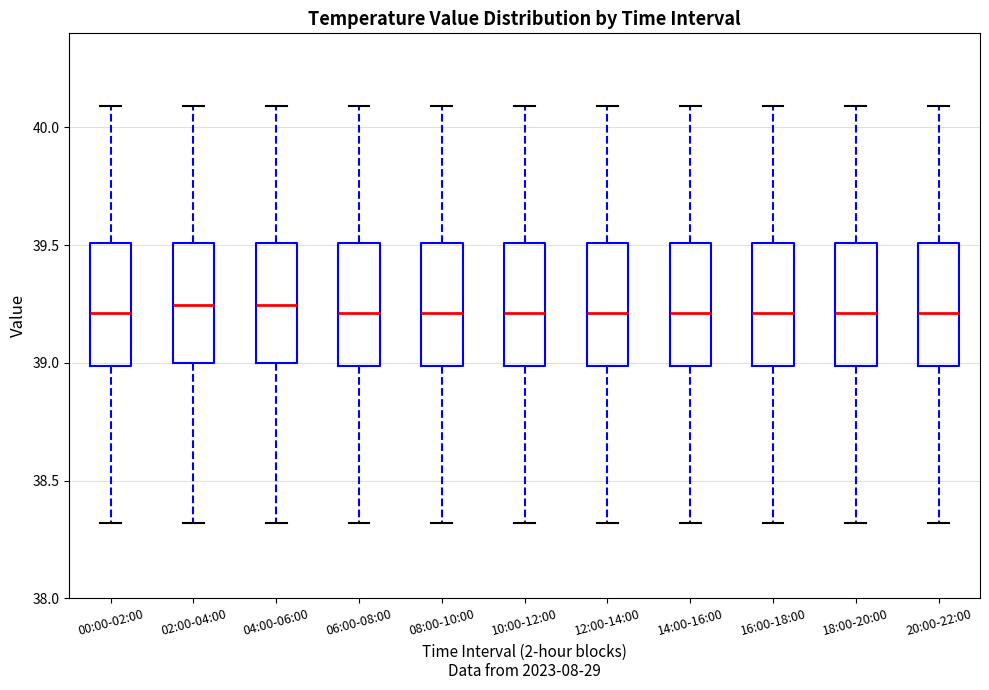

Reading left to right, read every box against the y-axis: the position of its median line, the range the box covers, and the ends of its whiskers. The values are not printed on the chart, so give them approximately, as read against the axis.

00:00-02:00: median 39.20, box 39.00 to 39.50, whiskers 38.30 to 40.10
02:00-04:00: median 39.25, box 39.00 to 39.50, whiskers 38.30 to 40.10
04:00-06:00: median 39.25, box 39.00 to 39.50, whiskers 38.30 to 40.10
06:00-08:00: median 39.20, box 39.00 to 39.50, whiskers 38.30 to 40.10
08:00-10:00: median 39.20, box 39.00 to 39.50, whiskers 38.30 to 40.10
10:00-12:00: median 39.20, box 39.00 to 39.50, whiskers 38.30 to 40.10
12:00-14:00: median 39.20, box 39.00 to 39.50, whiskers 38.30 to 40.10
14:00-16:00: median 39.20, box 39.00 to 39.50, whiskers 38.30 to 40.10
16:00-18:00: median 39.20, box 39.00 to 39.50, whiskers 38.30 to 40.10
18:00-20:00: median 39.20, box 39.00 to 39.50, whiskers 38.30 to 40.10
20:00-22:00: median 39.20, box 39.00 to 39.50, whiskers 38.30 to 40.10